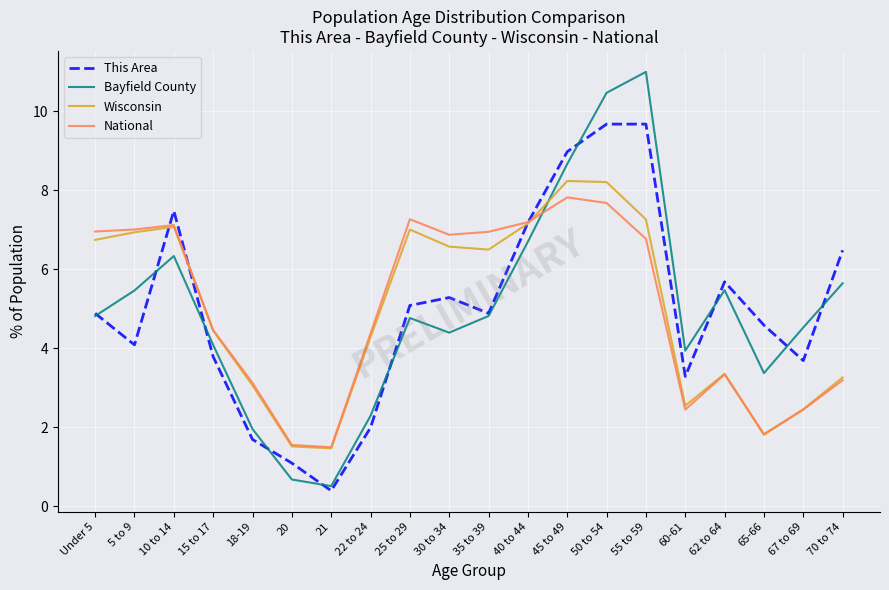

Is it true that Bayfield County equals 4.5 at 67 to 69?

True